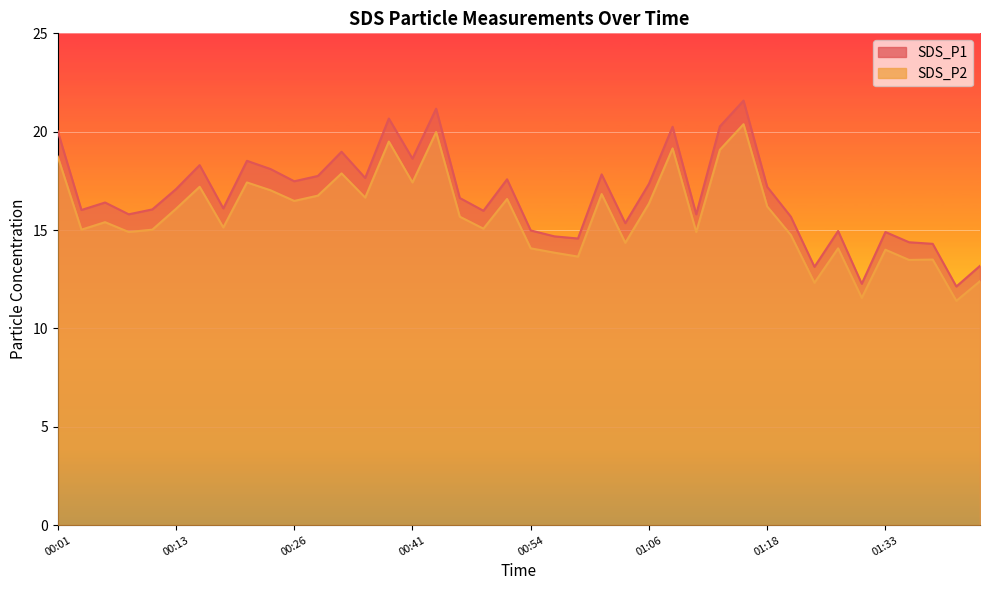

Rank the series at 00:23 from highest to lowest value.

SDS_P1, SDS_P2